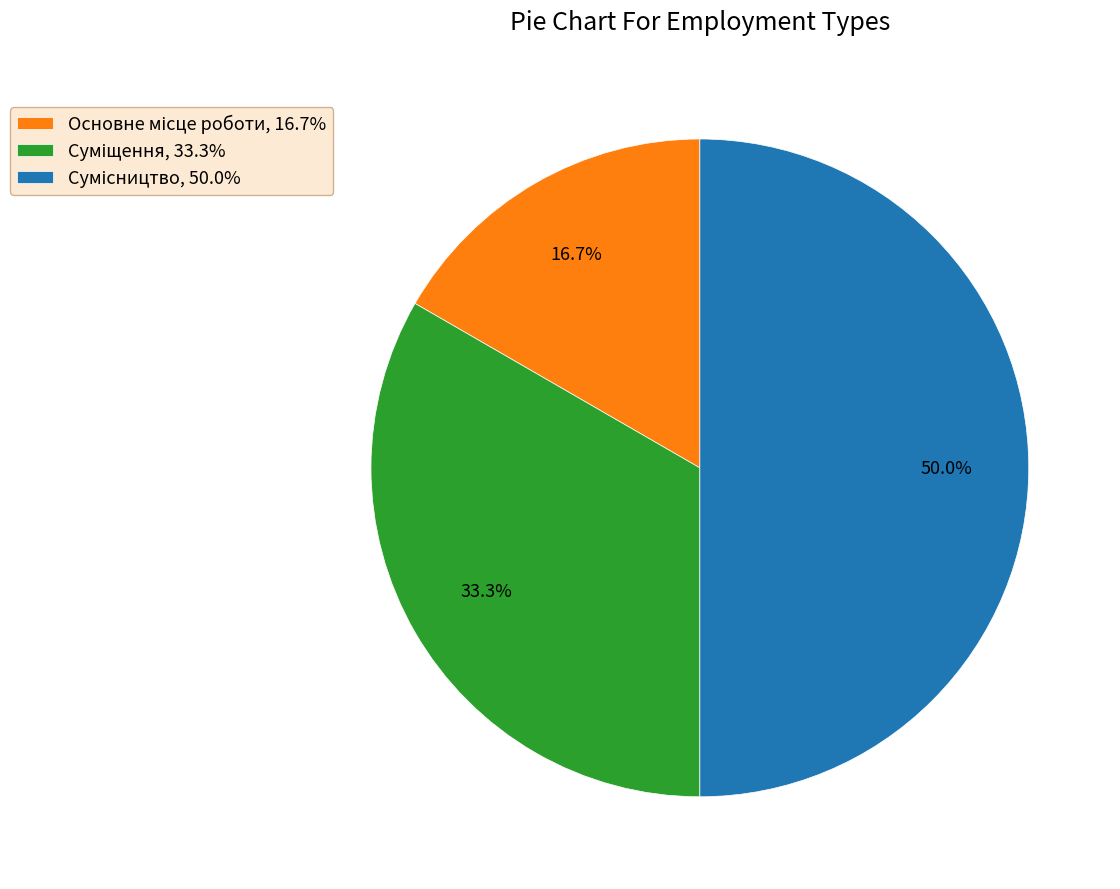

How many segments does this pie chart have?

3